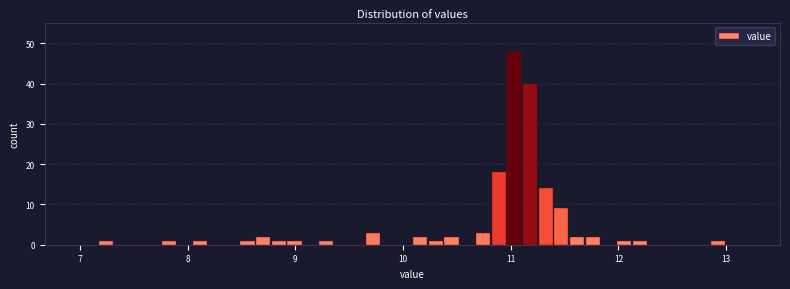

Around what value on the x-axis is the tallest bar? Give the approximate position of its centre, as read against the axis.

11.0